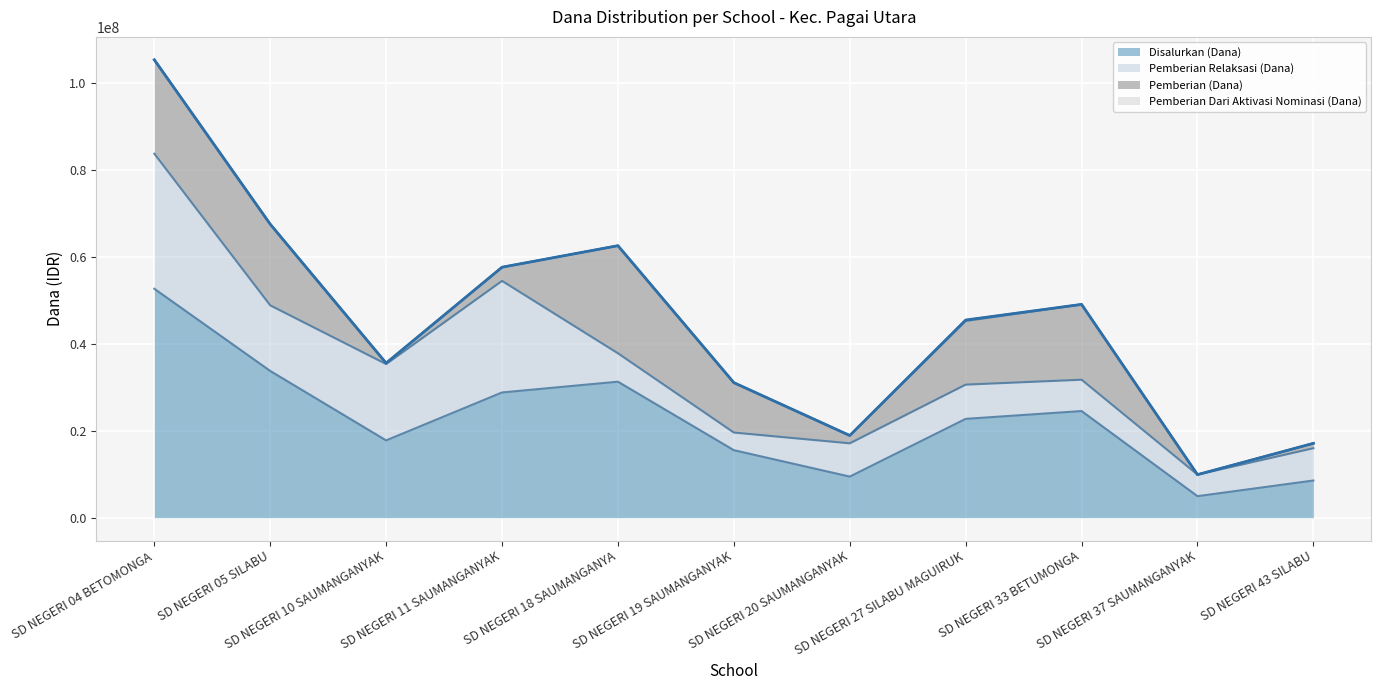

List the series in order of their peak value, lowest first.

Pemberian Dari Aktivasi Nominasi (Dana), Pemberian (Dana), Pemberian Relaksasi (Dana), Disalurkan (Dana)